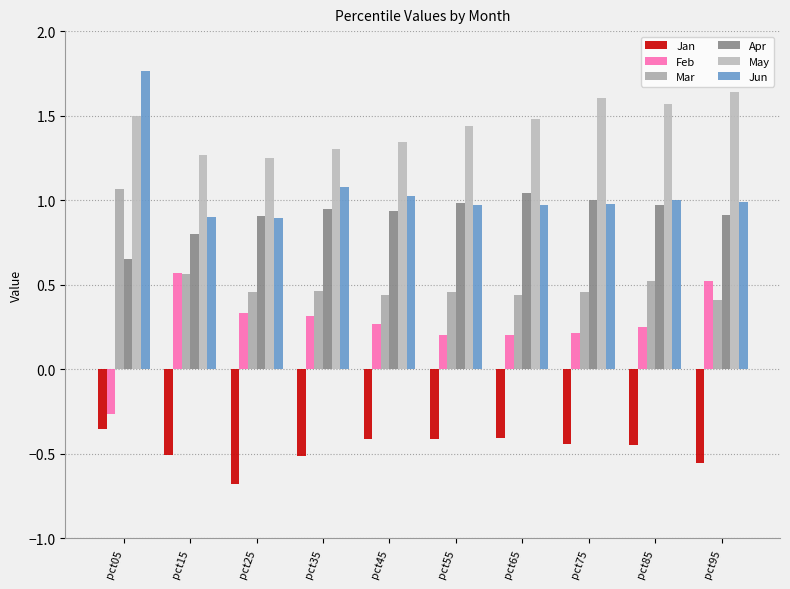

How many bars are there in total?

60